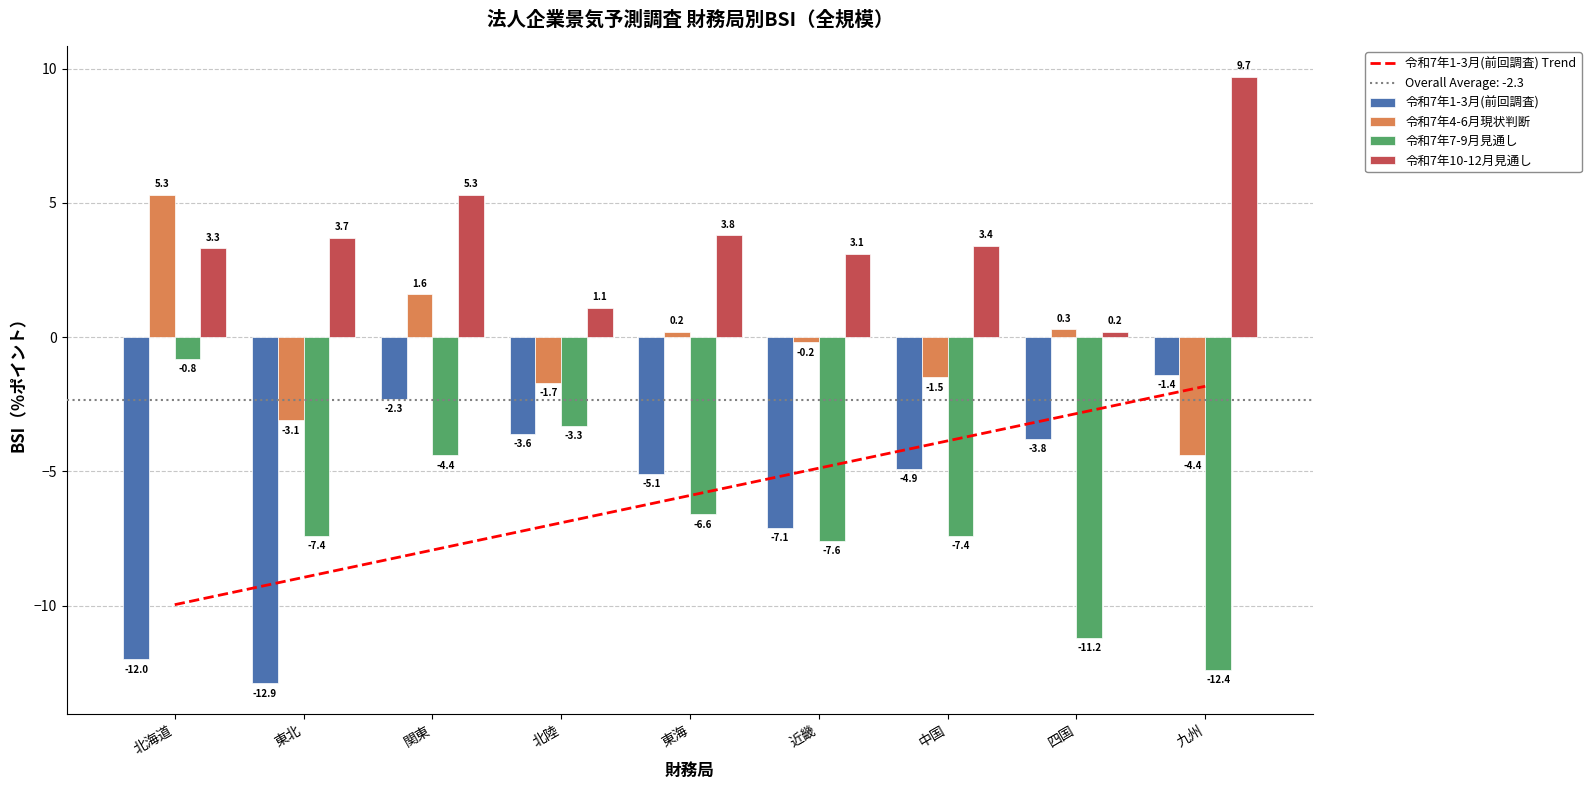

Where is 令和7年1-3月(前回調査) nearest to the value -7?

近畿